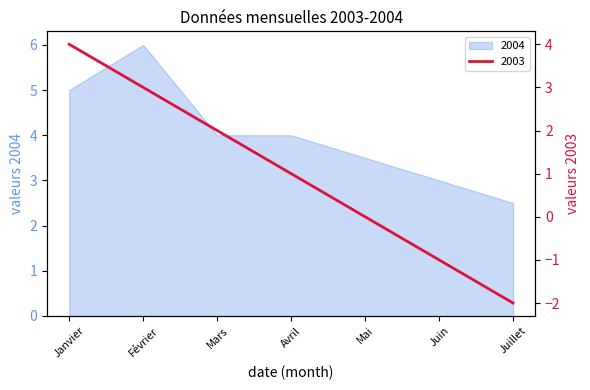

What is the value of the 2004 point at the 3rd from the left?

4.0